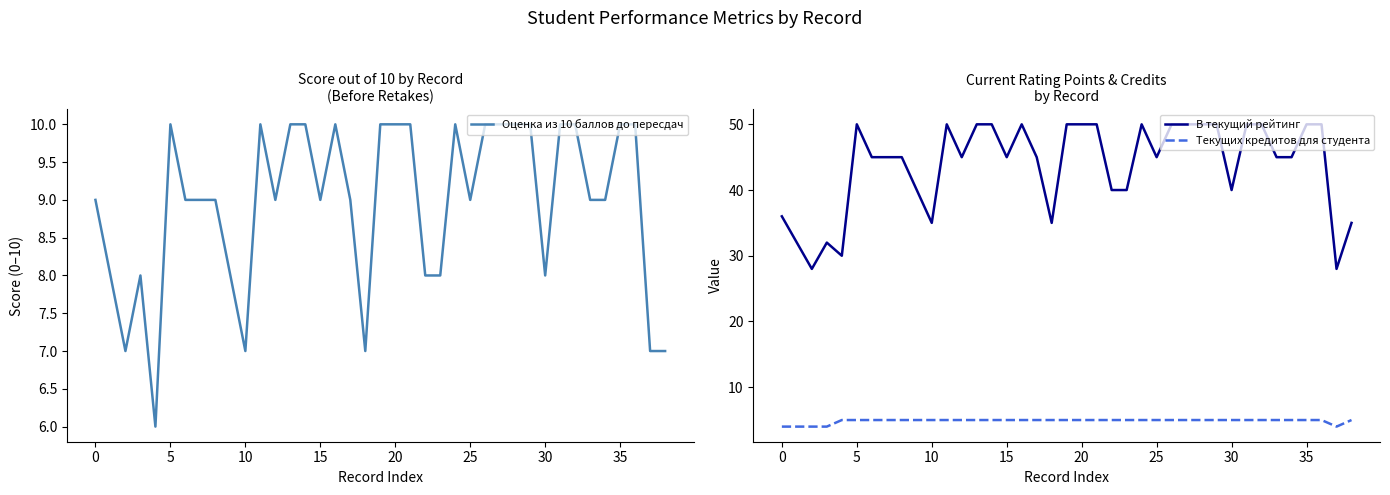

What is the minimum value for Текущих кредитов для студента?

4